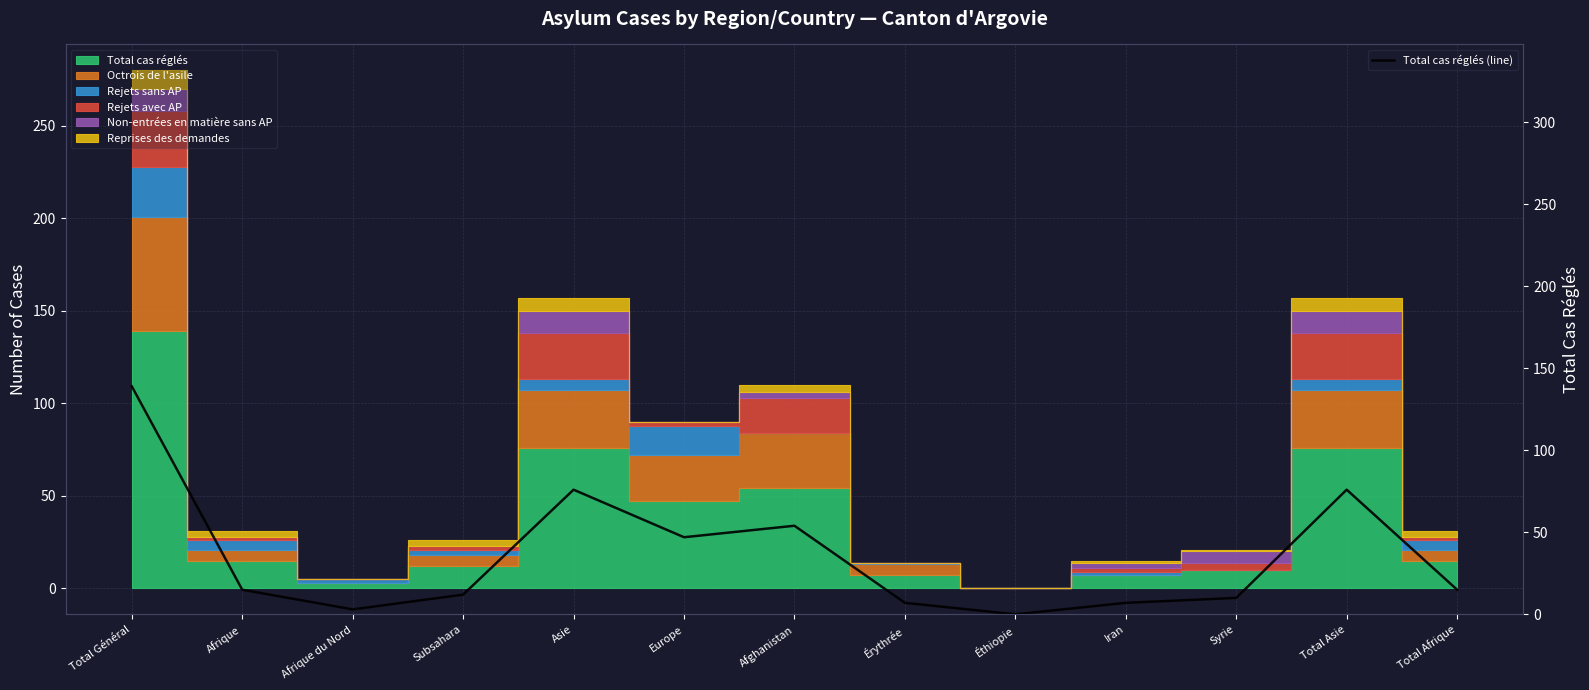

Is it true that the value at Afghanistan is 89?

False